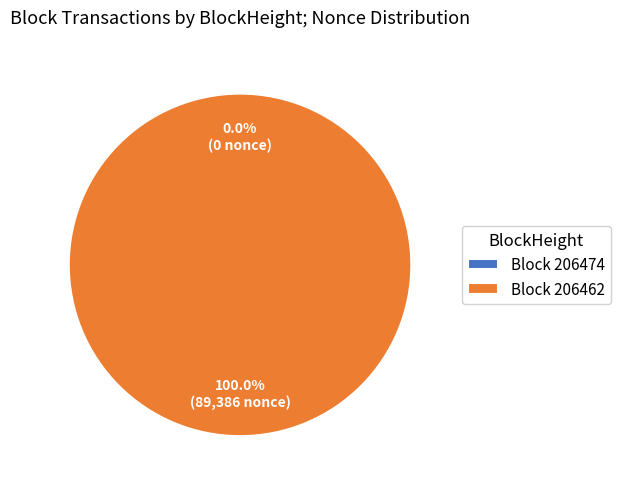

To the nearest percent, what is the difference between the 206462 and 206474 slice percentages?

100%